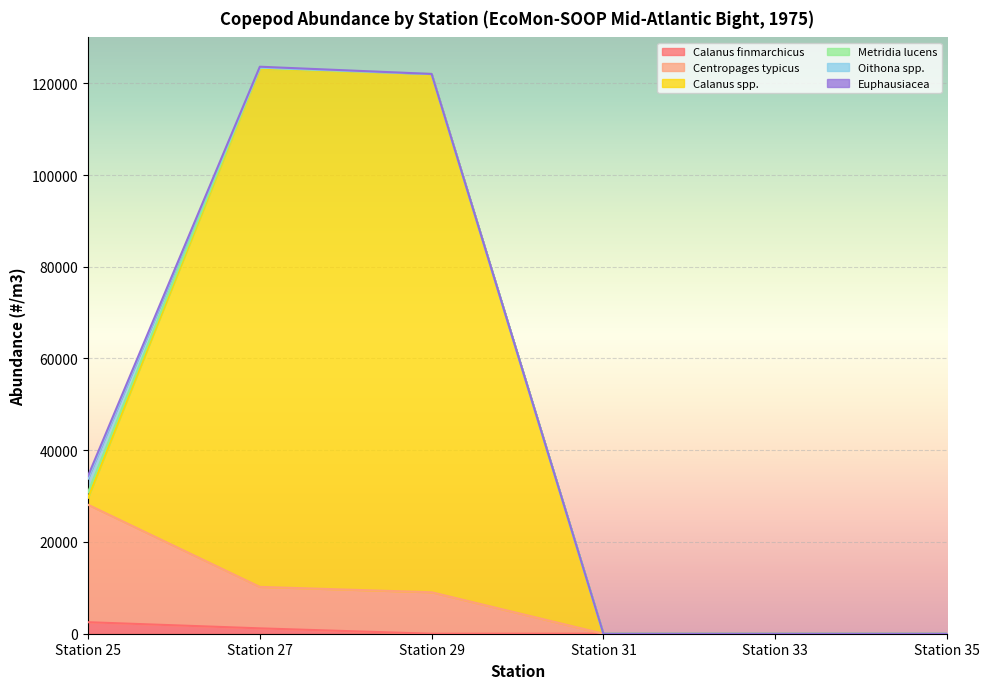

True or false: Calanus spp. and Calanus finmarchicus intersect in this chart.

False